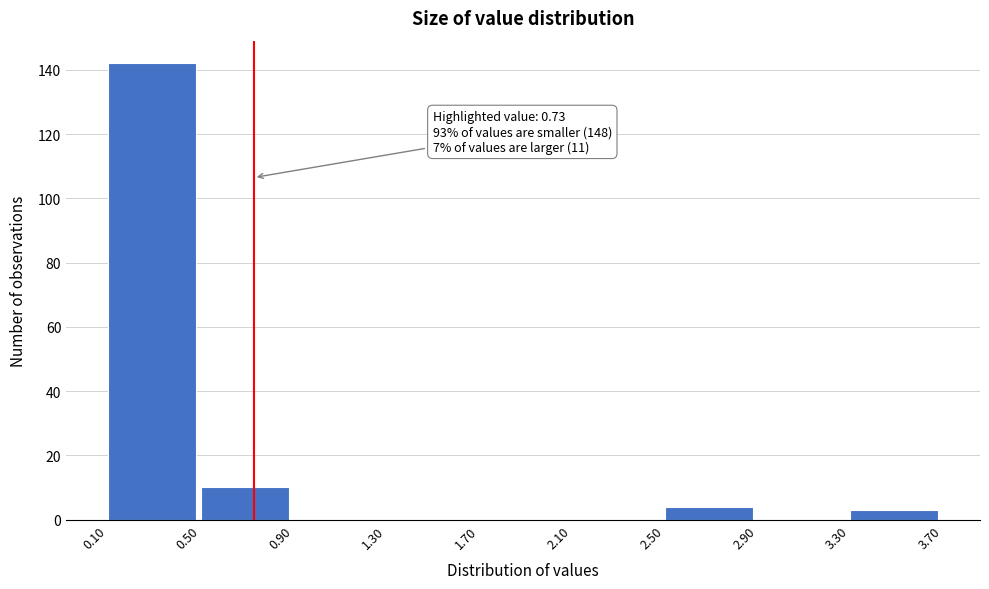

Over which range of the x-axis is the bar tallest?

0.10 to 0.50